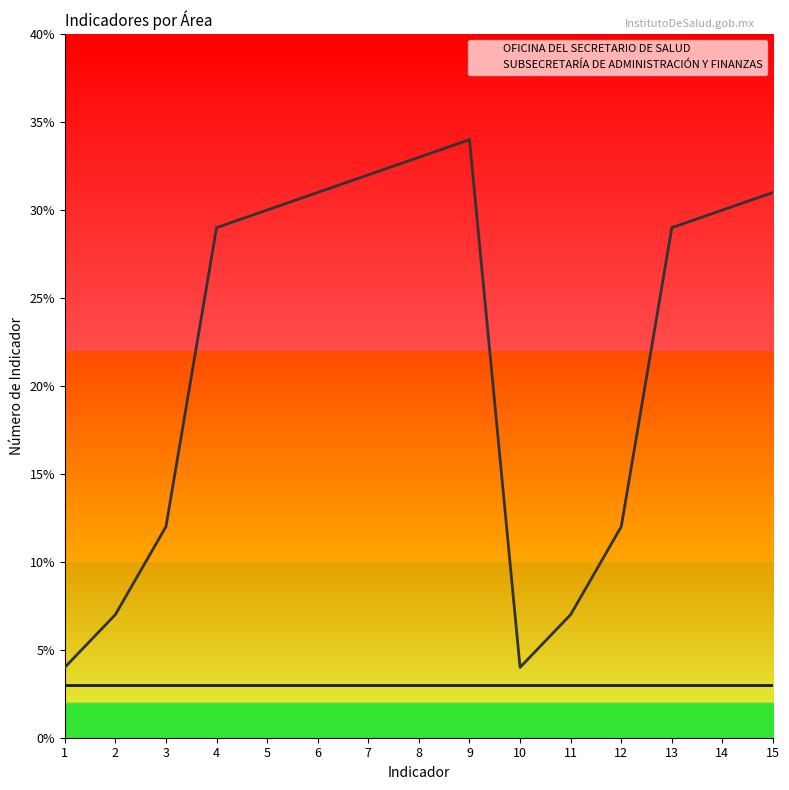

What value does the data have at 4?

29